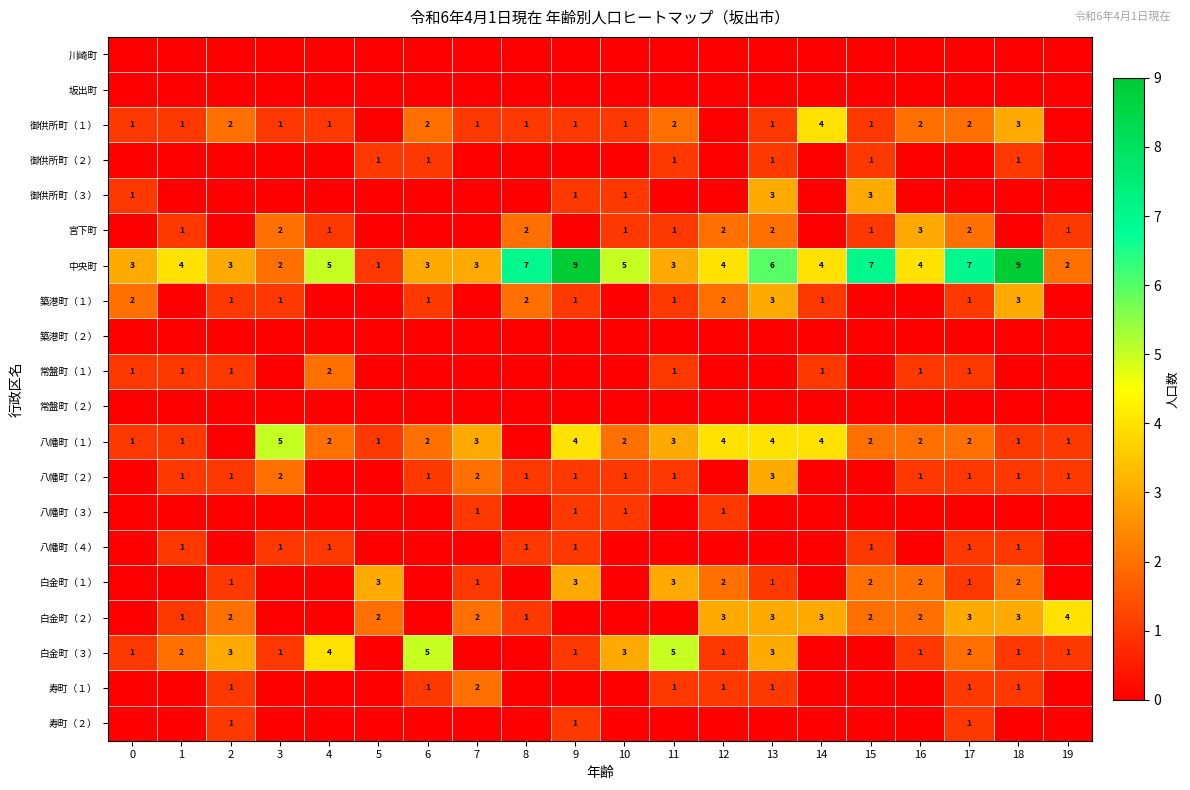

At how many categories does at least one series exceed 5?

6